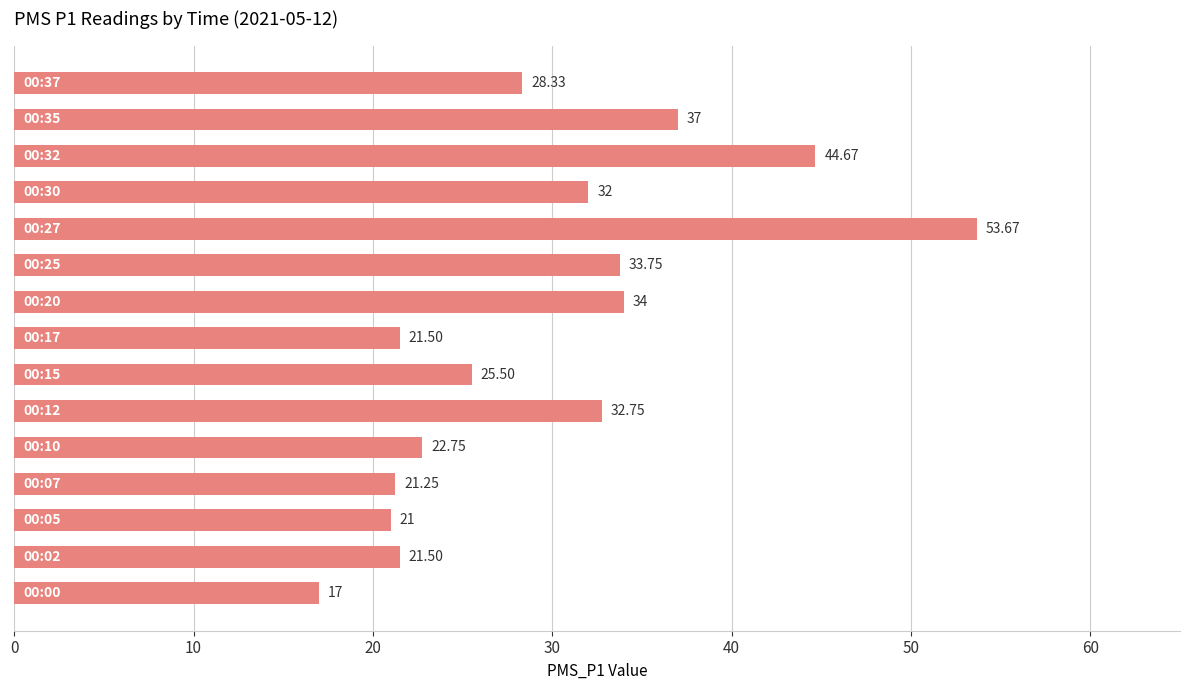

What is the difference between the maximum and second lowest values?

32.7